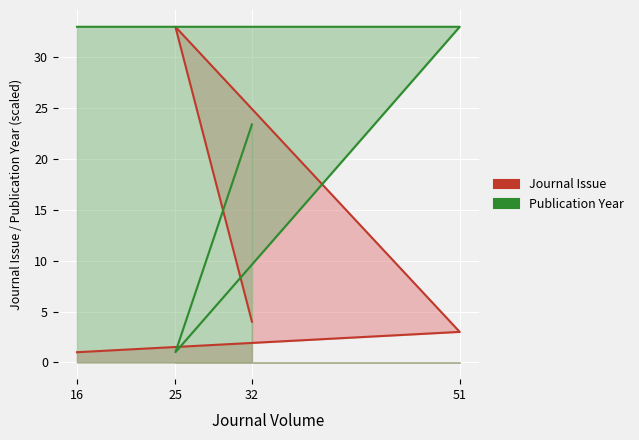

At which label does Journal Issue first exceed 4?

25